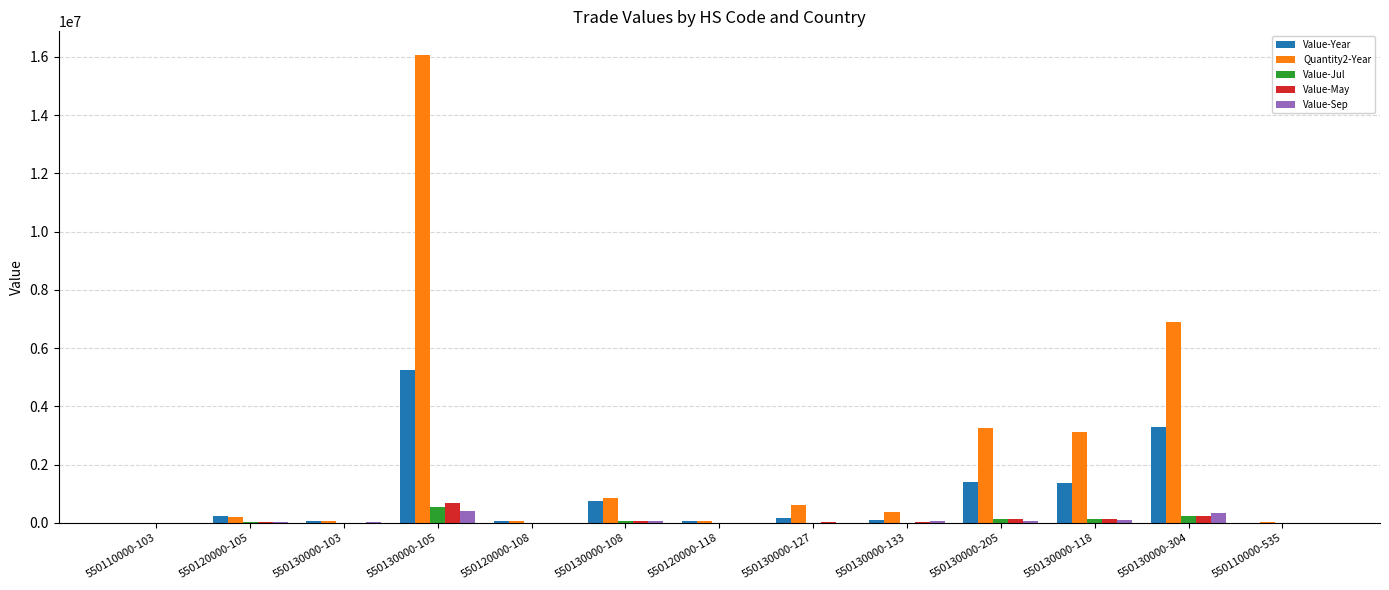

What is the sum of all Value-Sep values?

1088941